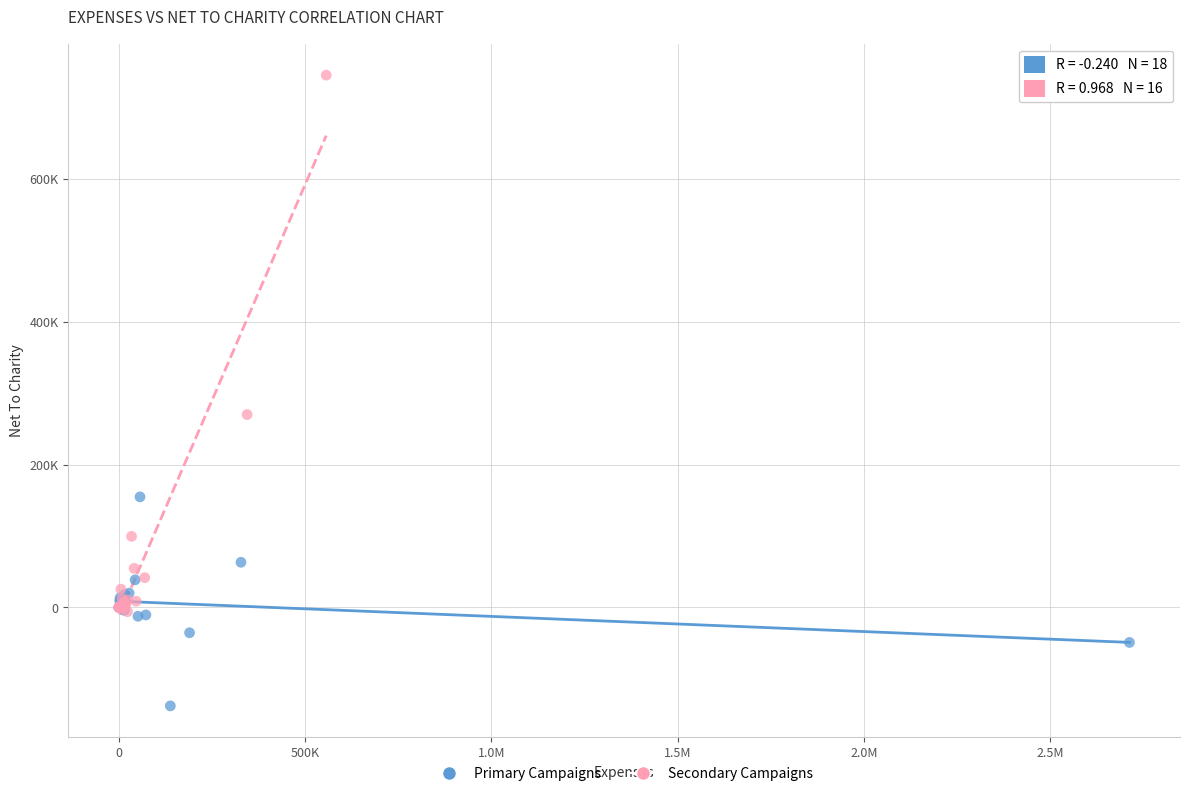

Which series contains the highest Y value?

Secondary Campaigns